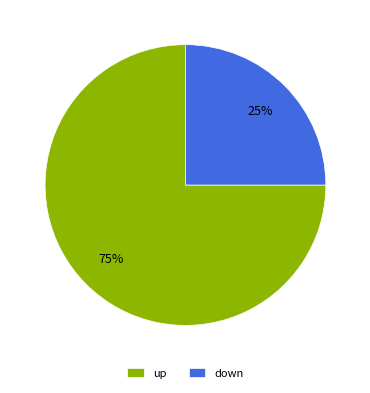

How many segments does this pie chart have?

2